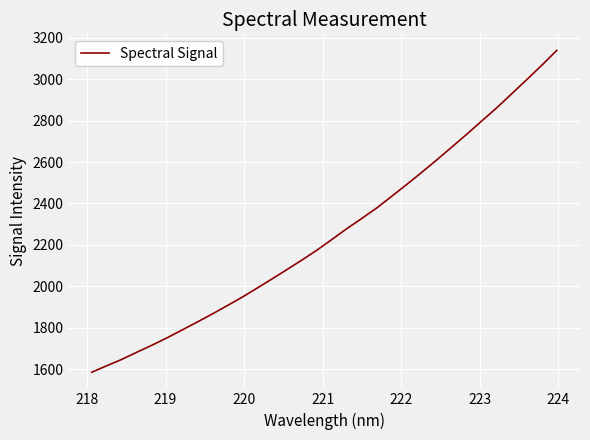

What is the difference between the maximum and minimum values?

1554.7